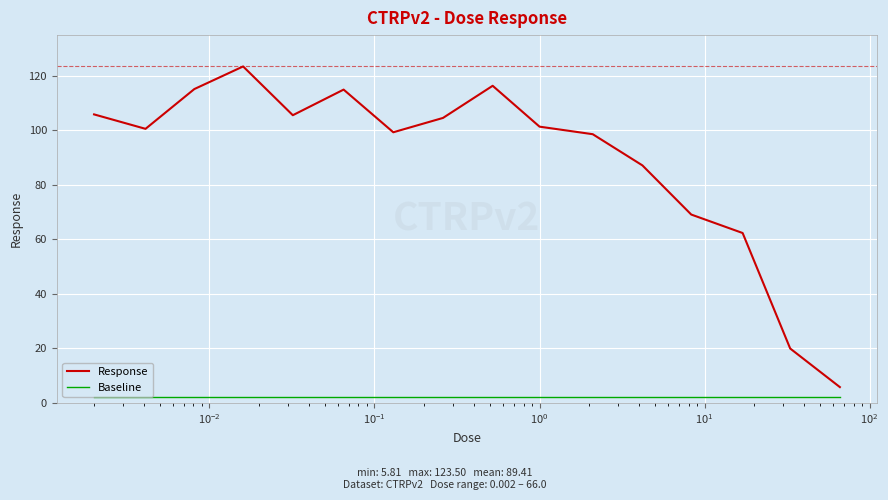

True or false: Response and Baseline intersect in this chart.

False